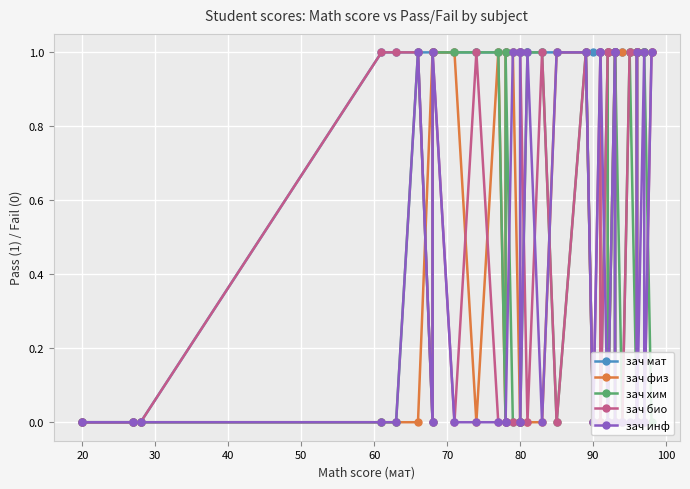

How many values in the зач хим series exceed 0?

19